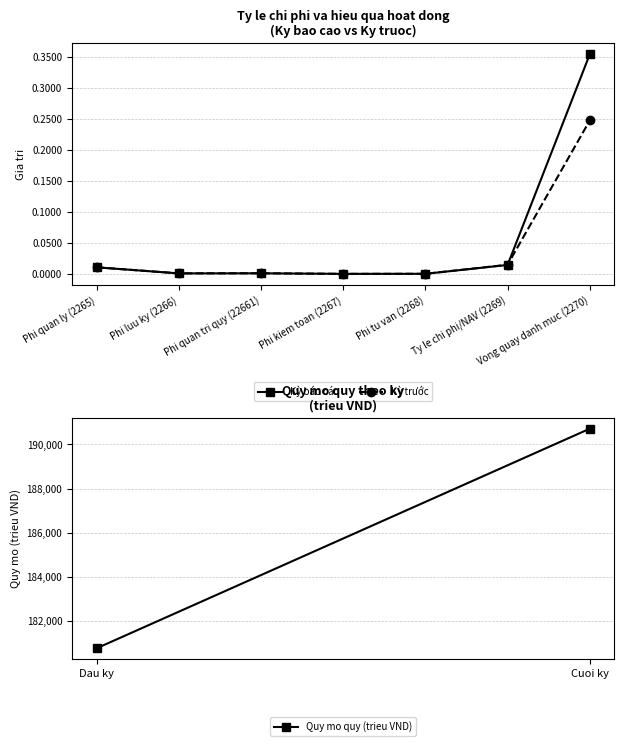

Is it true that Kỳ trước equals 0.0 at Ty le chi phi/NAV (2269)?

True